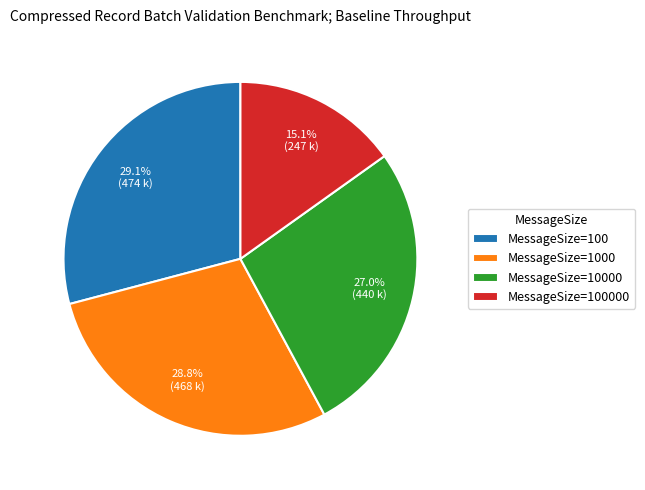

How many segments does this pie chart have?

4